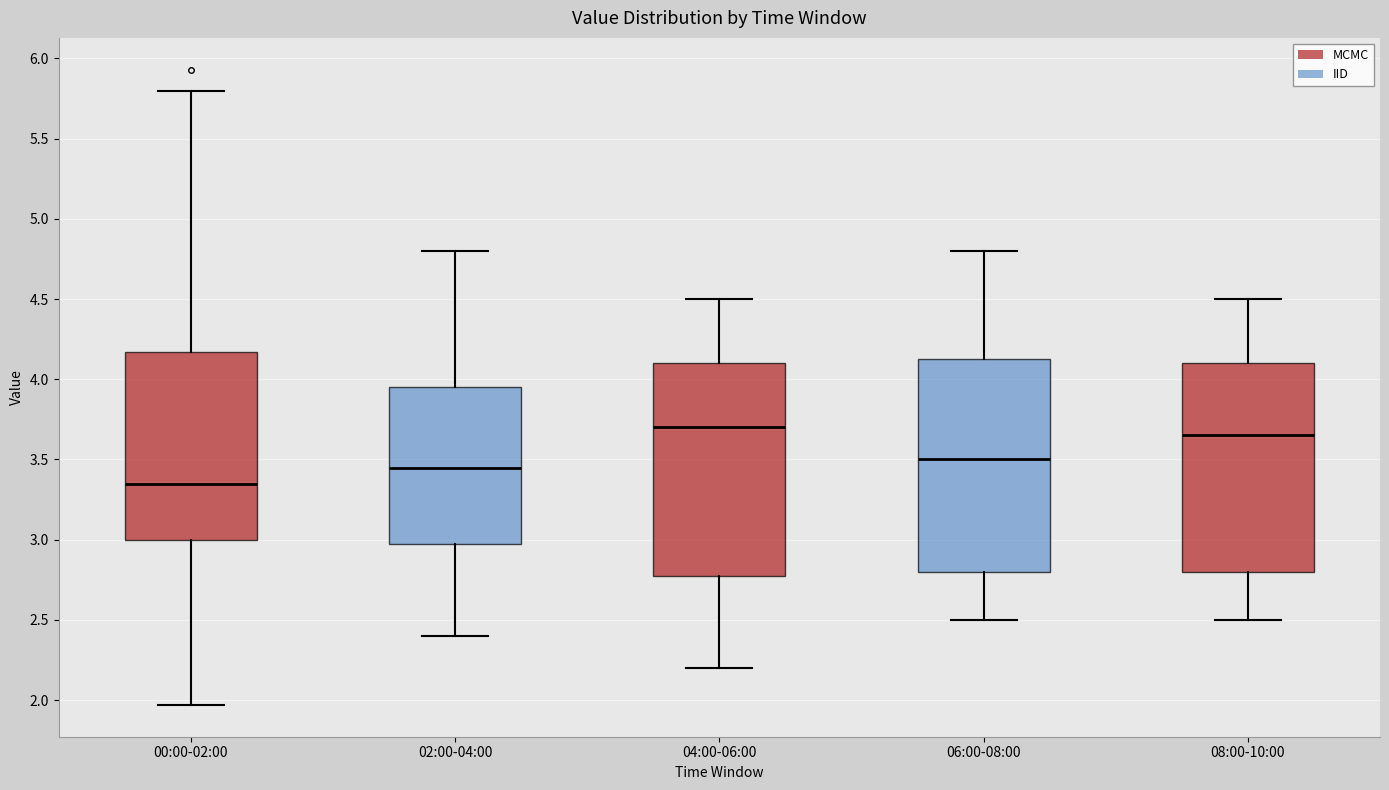

Where is the lower edge of the box for 02:00-04:00 on the y-axis? The values are not printed on the chart, so give them approximately, as read against the axis.

3.00